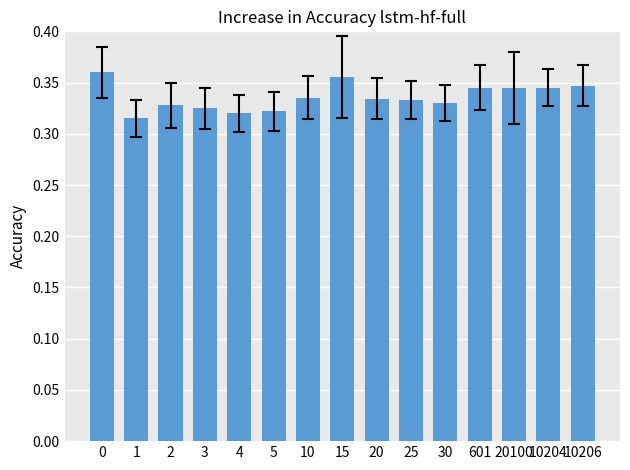

Is it true that the value at 20 is 0.6?

False